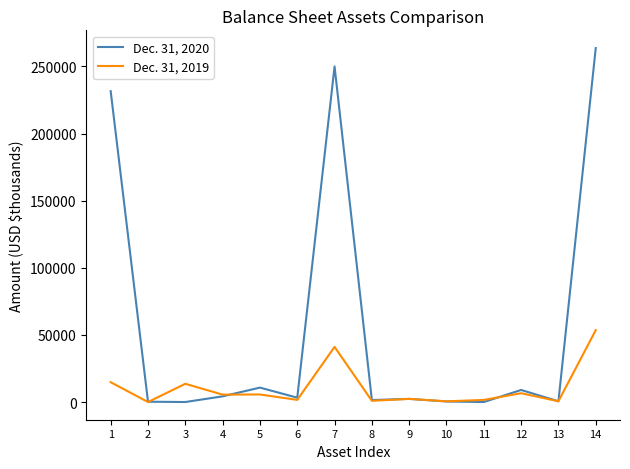

True or false: Dec. 31, 2019 has a value of 13580 at 3.

True